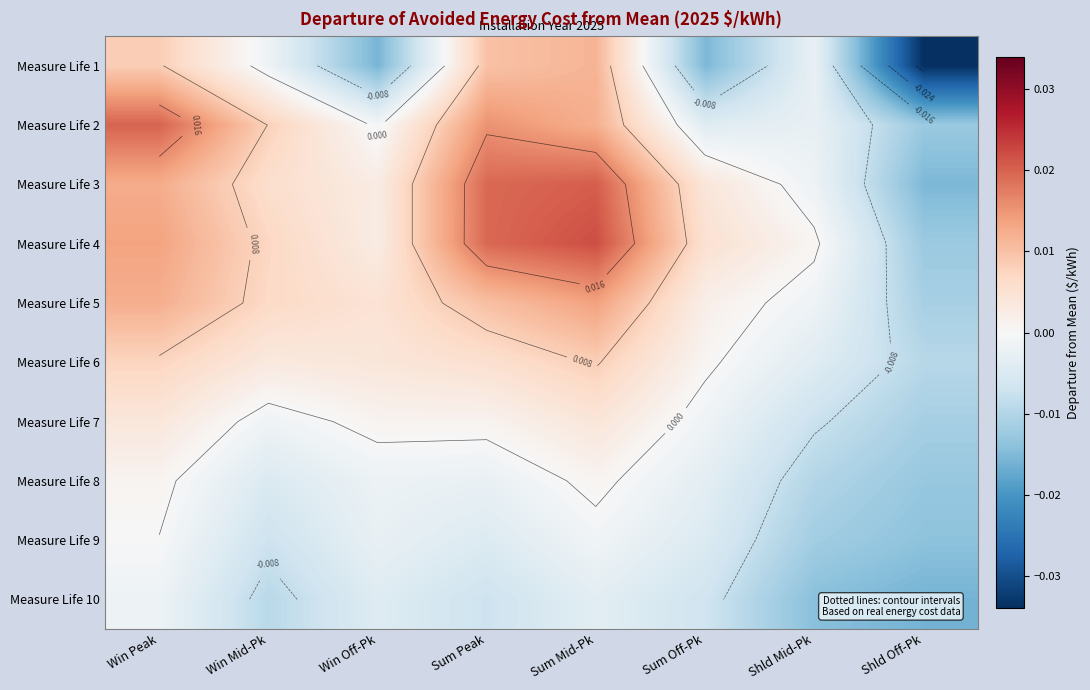

The Measure Life 4 series shows 0.0 at Win Mid-Pk. True or false?

True